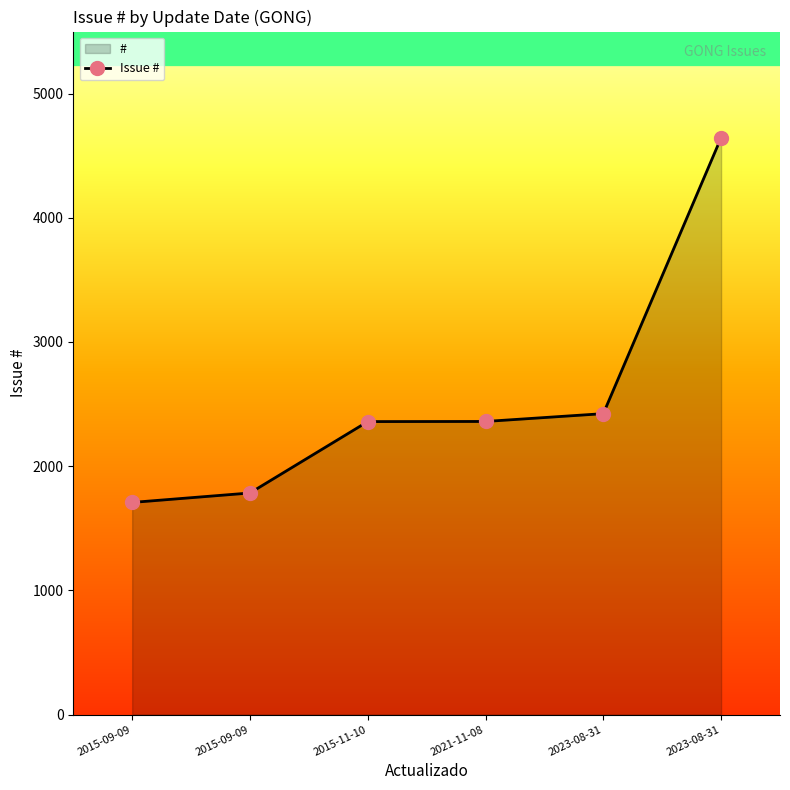

Which has a higher value, 2023-08-31 or 2015-11-10?

2023-08-31